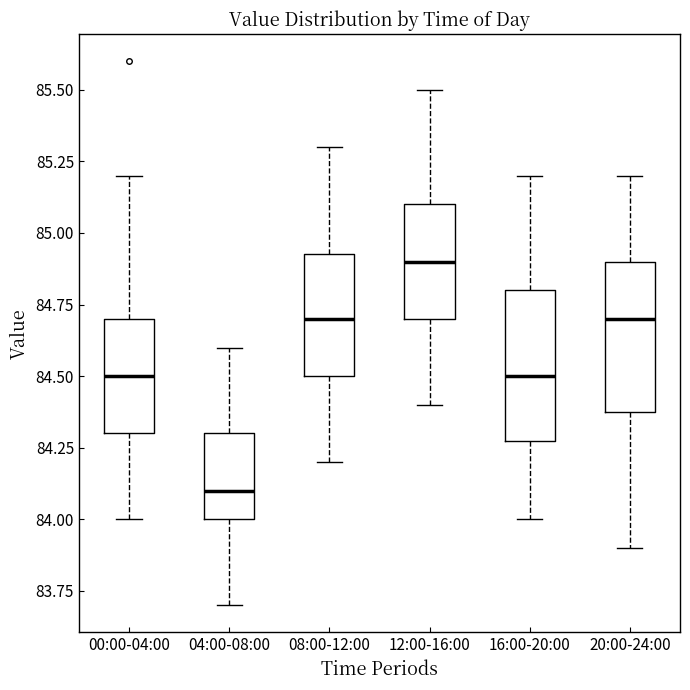

Where does the upper whisker of the box for 20:00-24:00 end on the y-axis? The values are not printed on the chart, so give them approximately, as read against the axis.

85.20